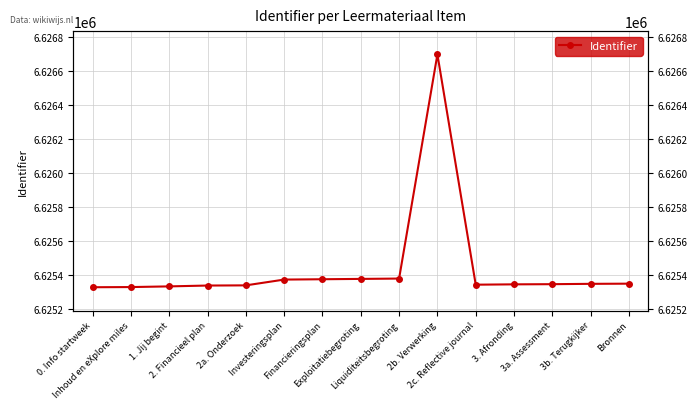

True or false: the data shows 6625347 at 3. Afronding.

True